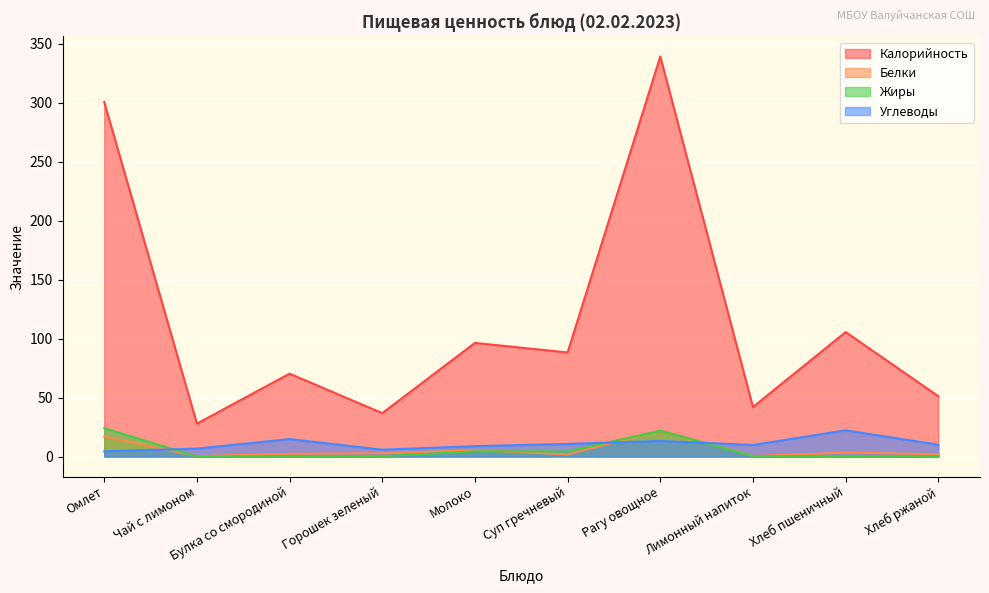

True or false: Углеводы and Белки intersect in this chart.

True